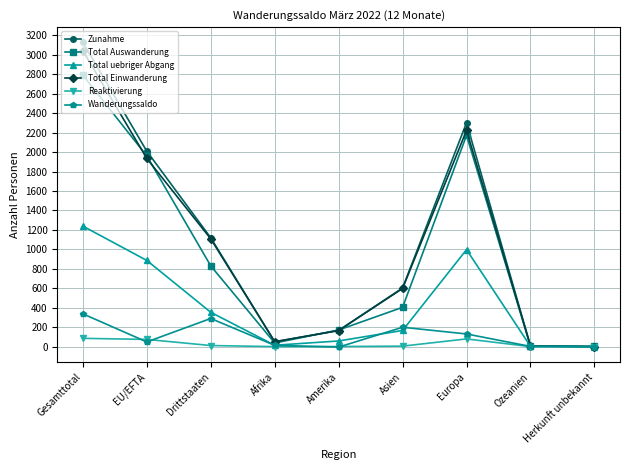

How many lines are shown in the chart?

6